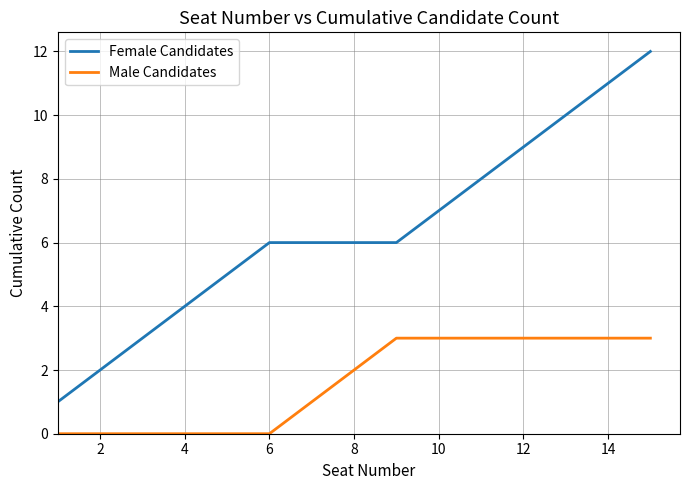

What is the difference between the maximum and minimum values in the Male Candidates series?

3